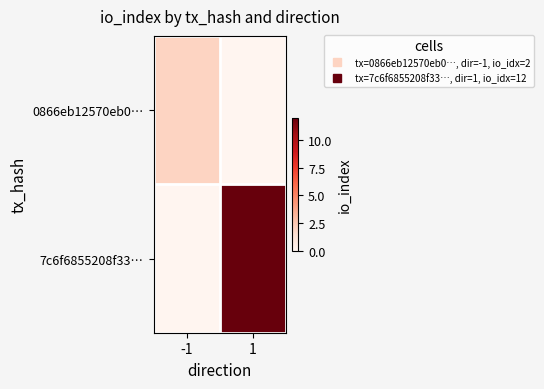

Between -1 and 1, which series saw the biggest shift?

7c6f6855208f33…